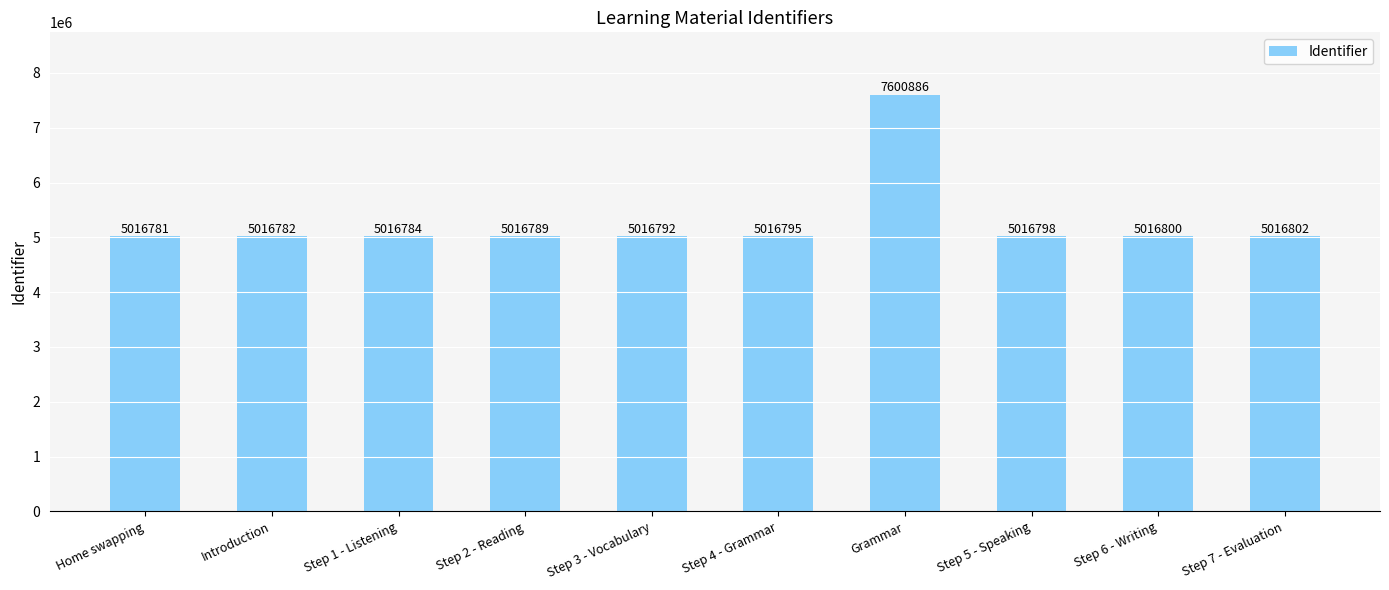

What is the sum of the values at Step 1 - Listening and Step 5 - Speaking?

10033582